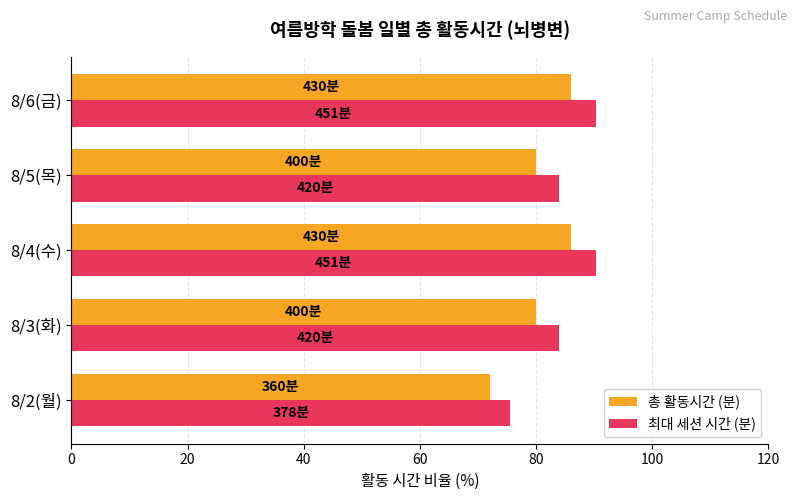

The 최대 세션 시간 (분) series shows 155.3 at 8/4(수). True or false?

False